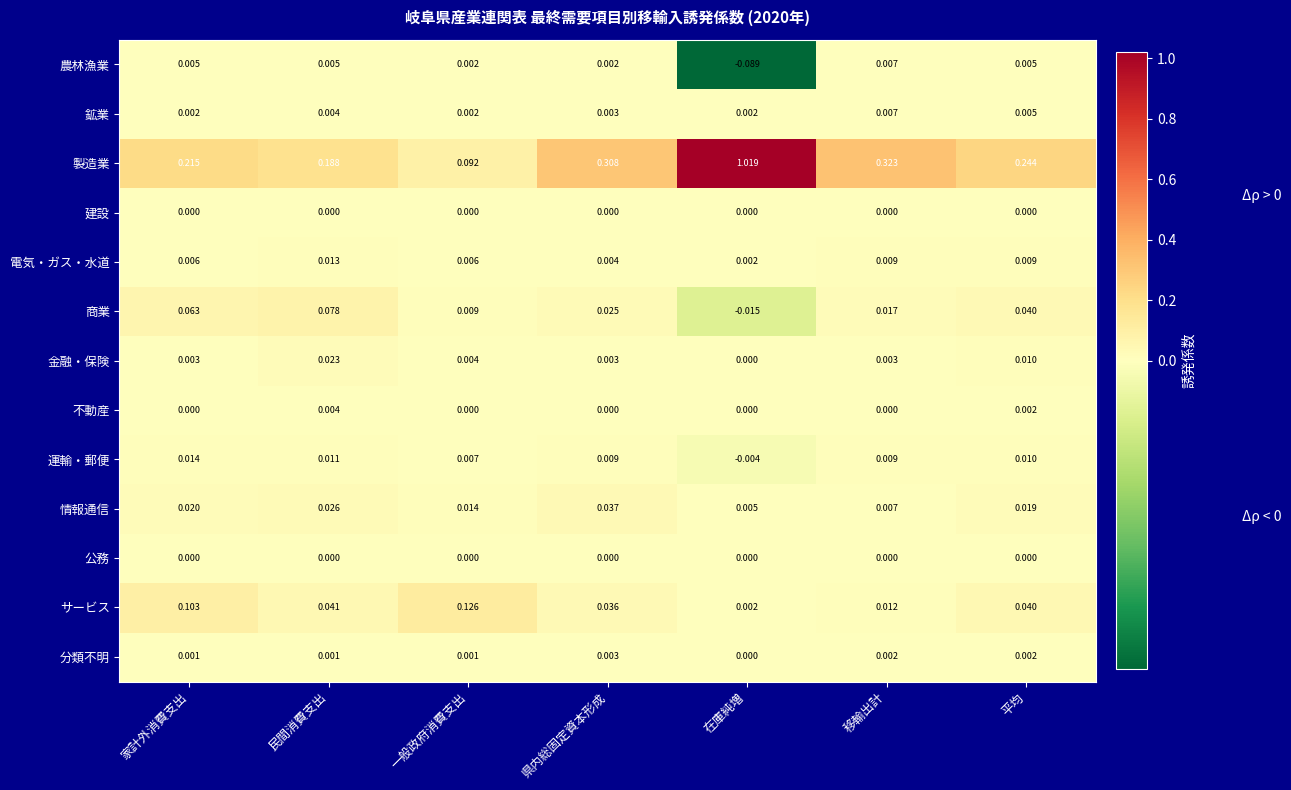

Which series changed the most between 家計外消費支出 and 県内総固定資本形成?

製造業